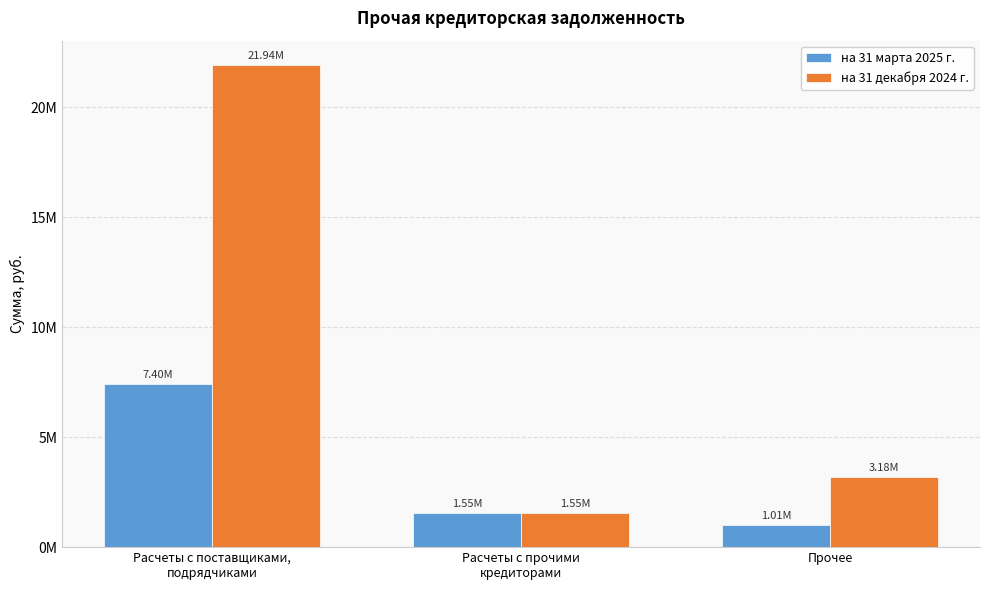

Which series has the largest total across all categories?

на 31 декабря 2024 г.